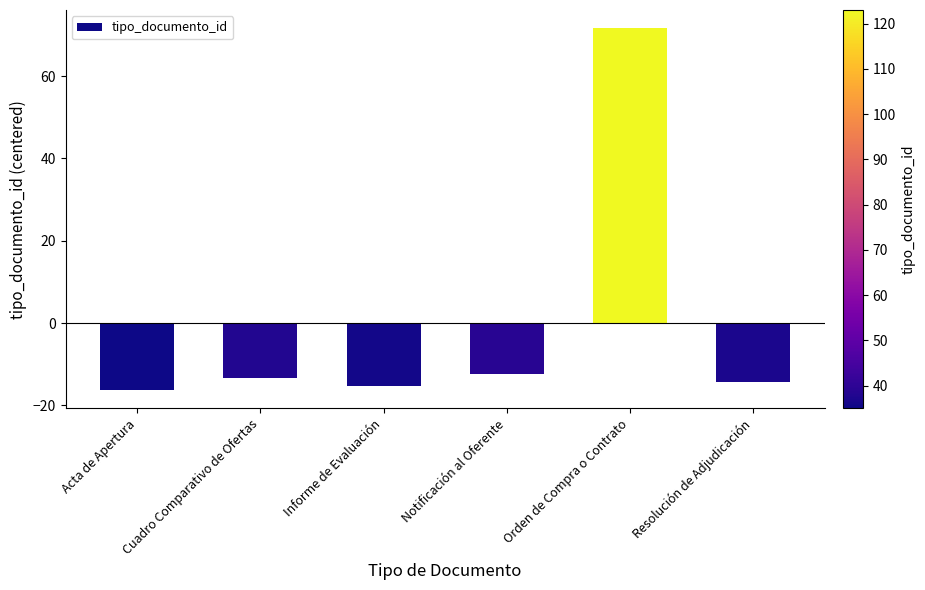

True or false: the data shows -22.1 at Cuadro Comparativo de Ofertas.

False